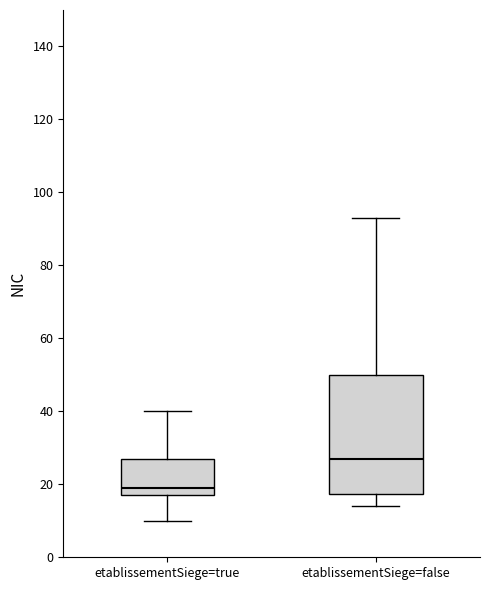

Where is the upper edge of the box for etablissementSiege=true on the y-axis? The values are not printed on the chart, so give them approximately, as read against the axis.

28